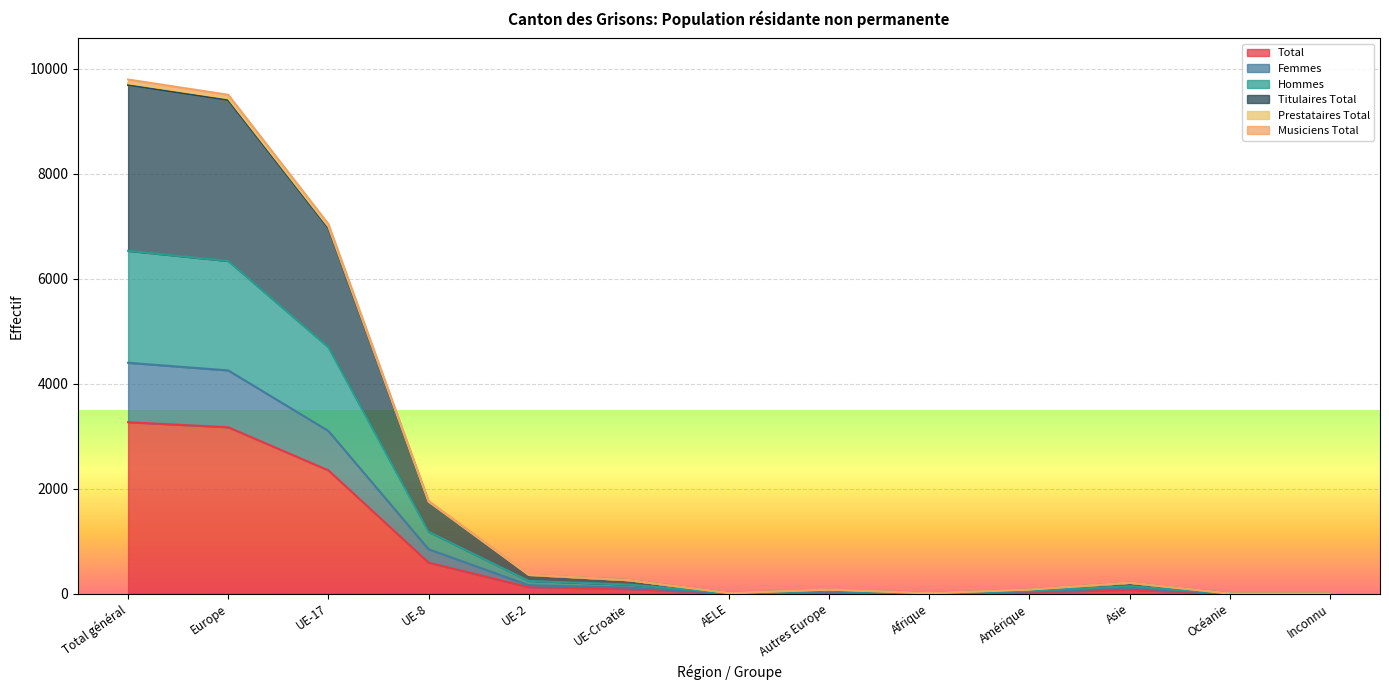

How many lines are shown in the chart?

6